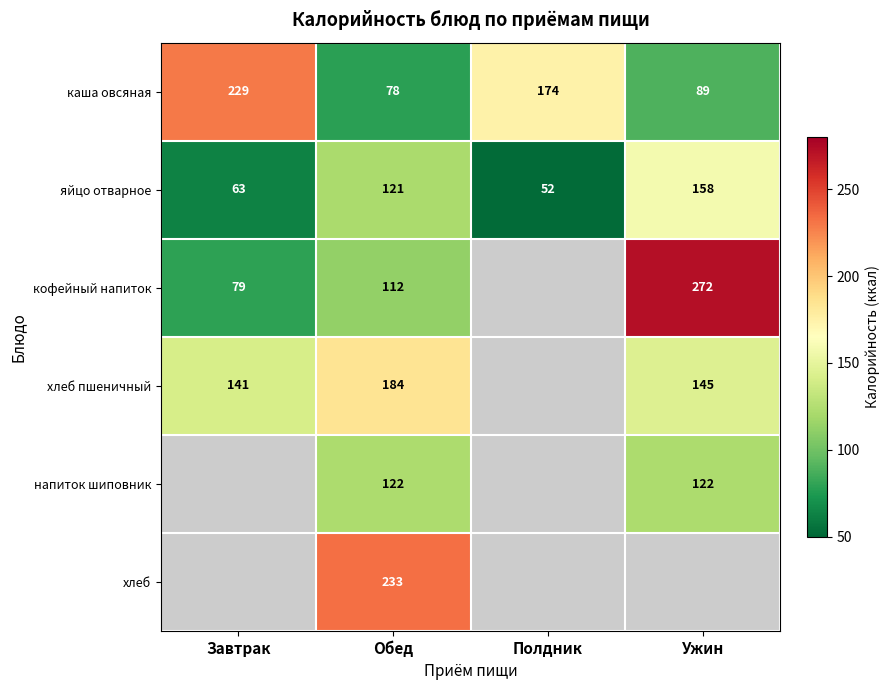

What is the difference between the highest and lowest values at Обед?

155